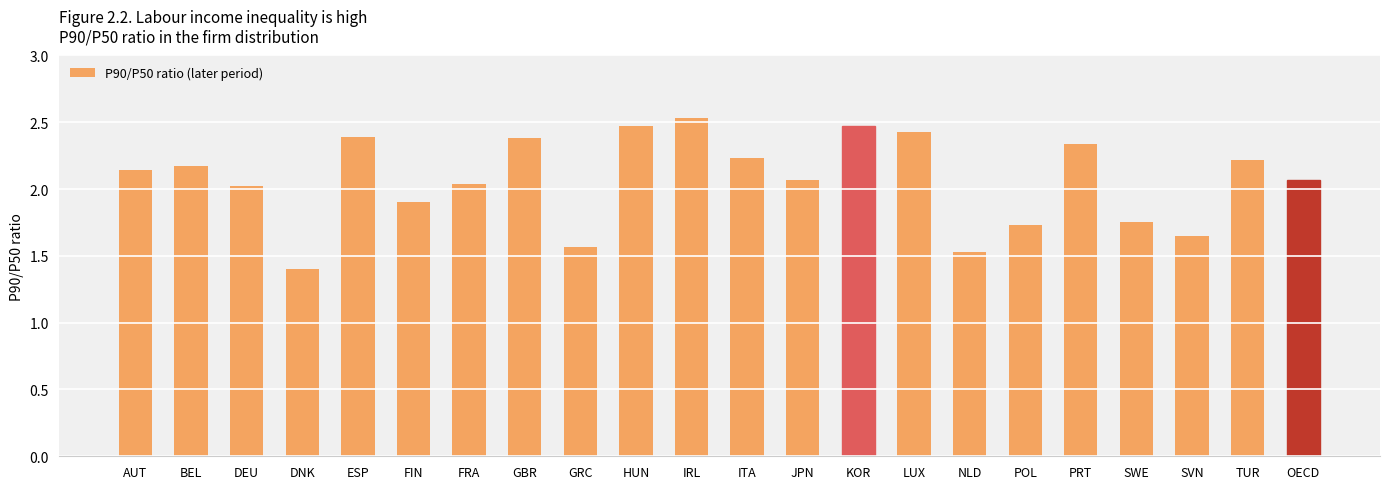

At which category does the chart reach its minimum across all series?

DNK